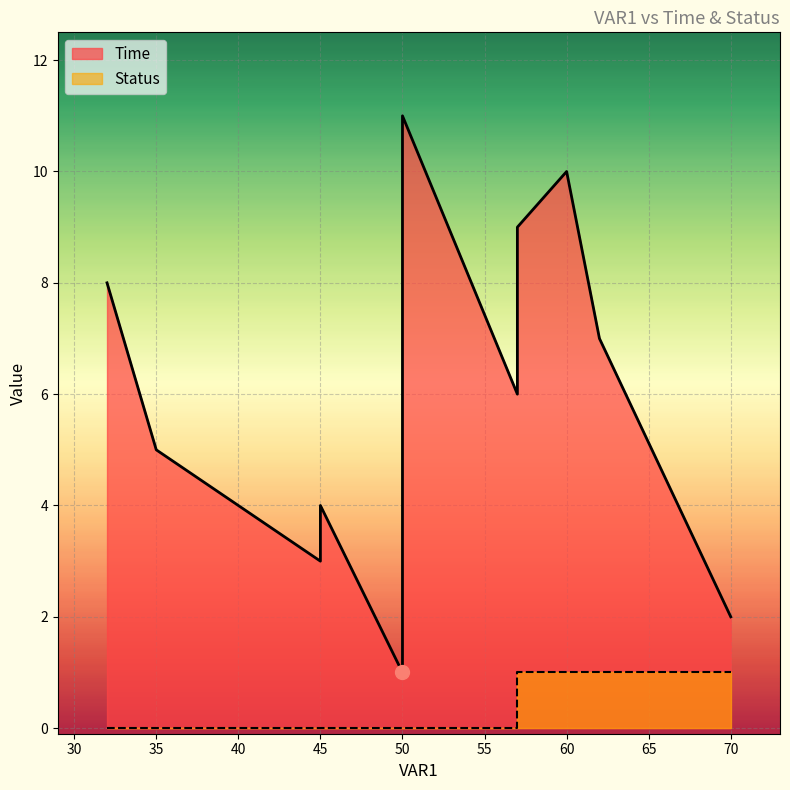

Count the Status values in the range 0 to 1.

11